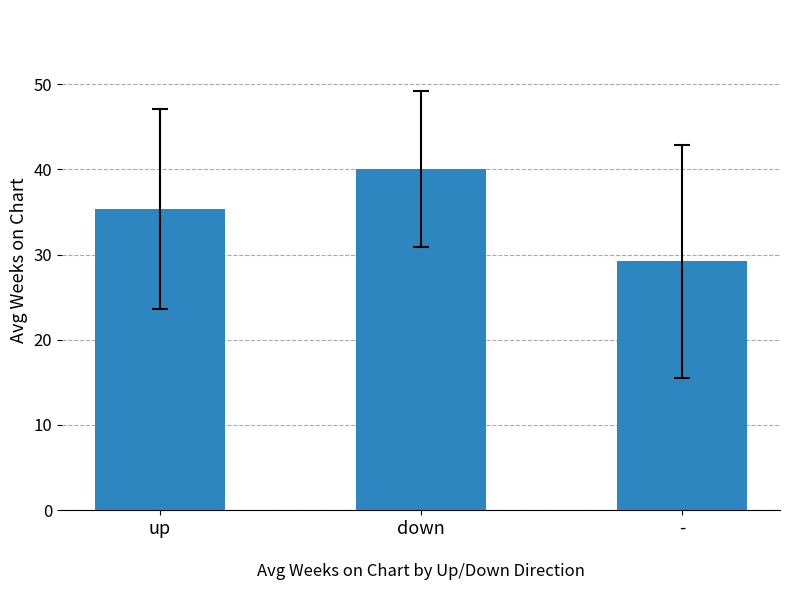

What value does the data have at -?

29.2